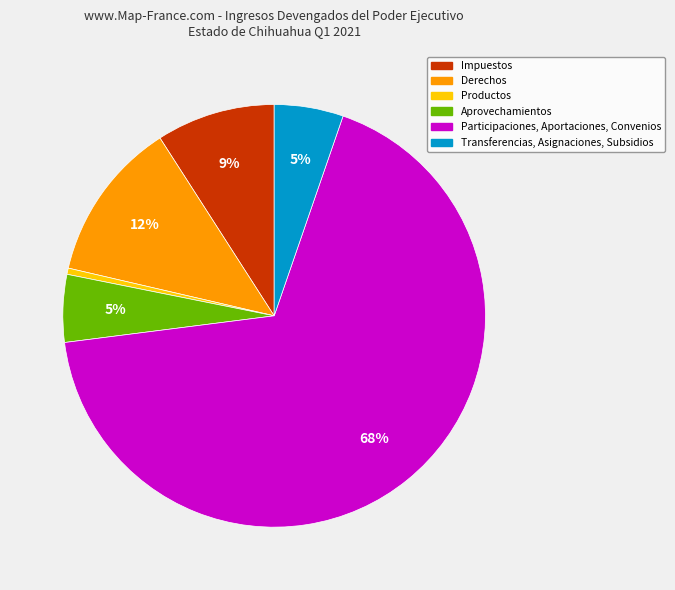

Is it true that Transferencias, Asignaciones, Subsidios is 1% of the pie?

False